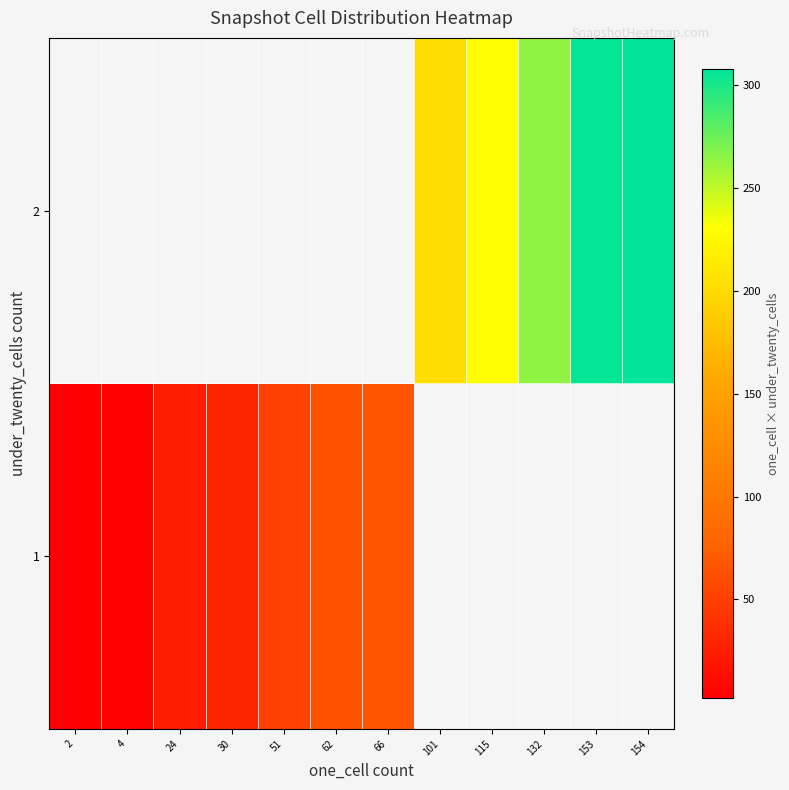

At how many categories does at least one series exceed 46?

8